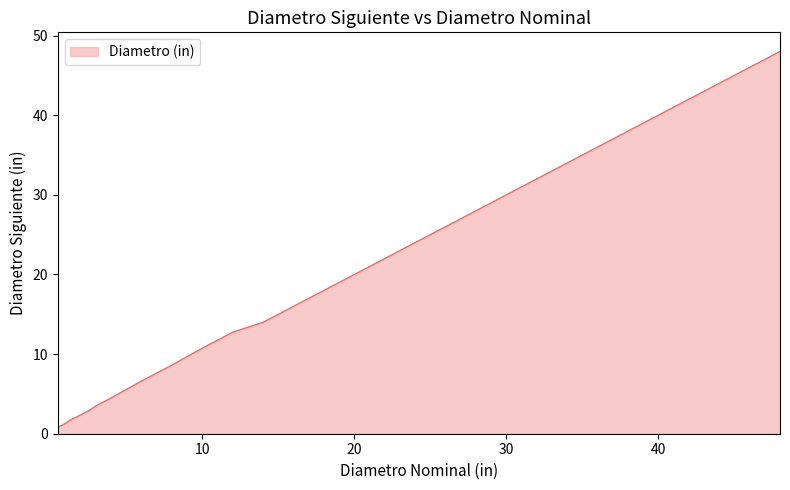

What is the maximum value shown in the chart?

48.0